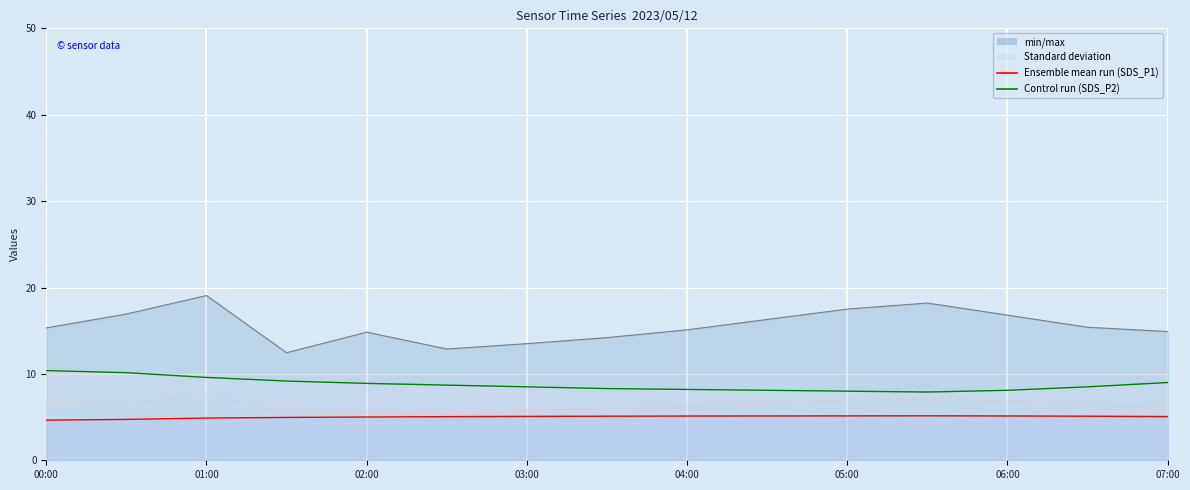

What is the smallest value displayed?

4.6